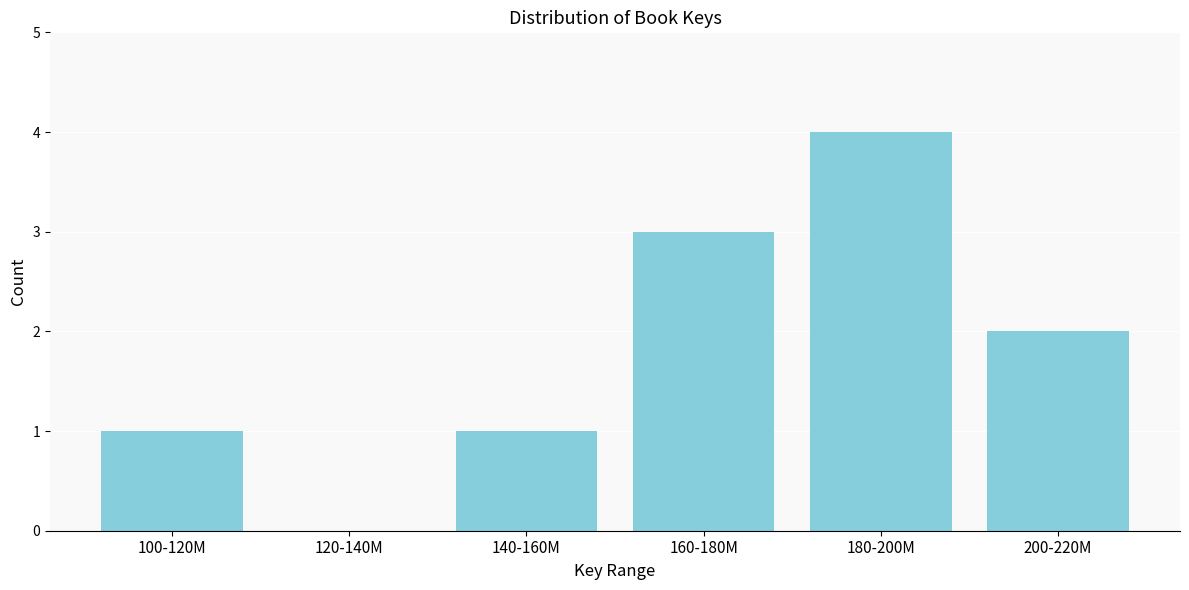

Reading right to left, transcribe all the data shown in this chart.

200-220M=2	180-200M=4	160-180M=3	140-160M=1	120-140M=0	100-120M=1